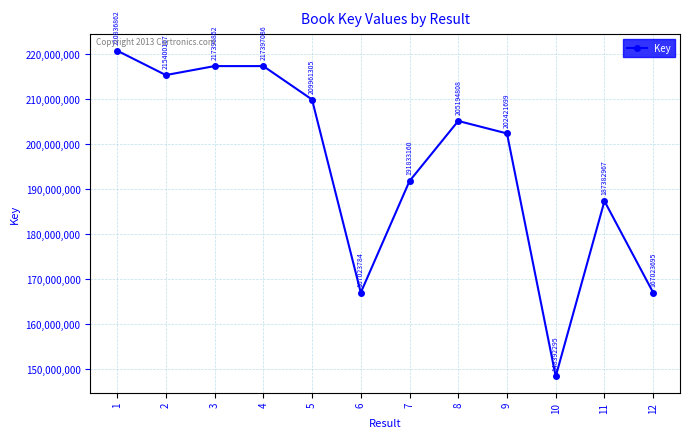

Reading right to left, transcribe all the data shown in this chart.

12=167023695	11=187382967	10=148392295	9=202421699	8=205194808	7=191833160	6=167023784	5=209961305	4=217397086	3=217396862	2=215400167	1=220836862